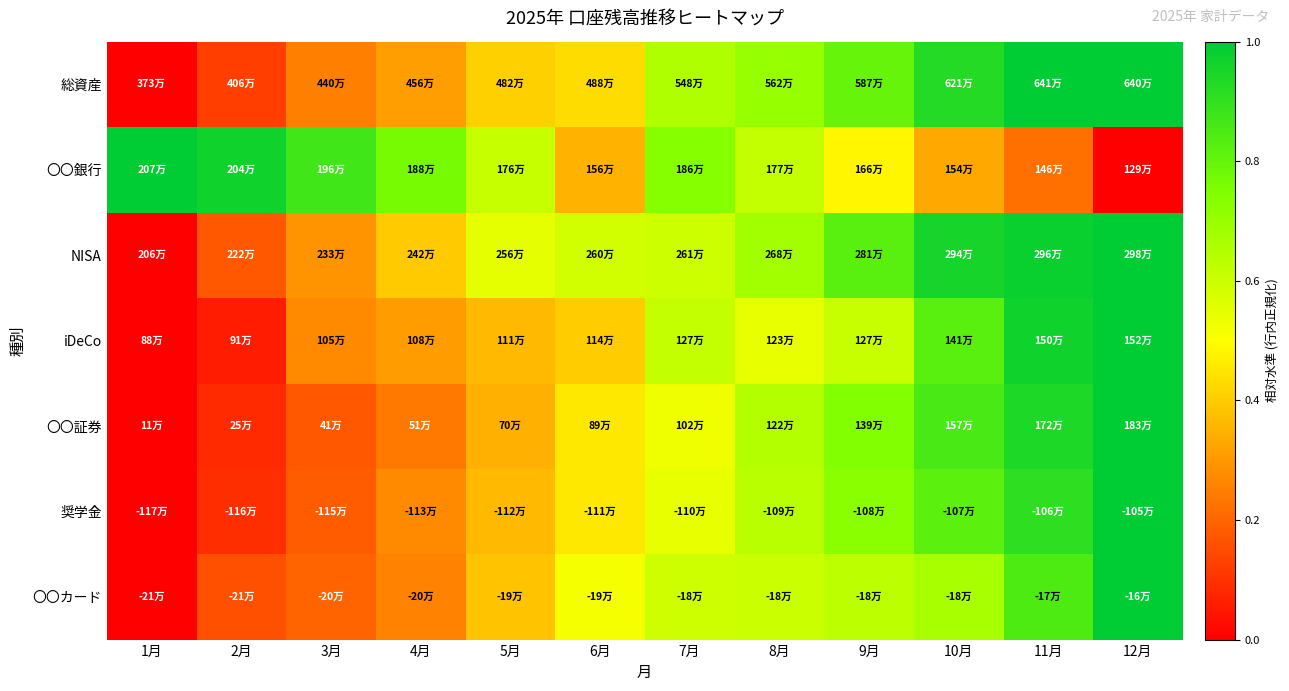

At which category is the sum across all series the highest?

12月